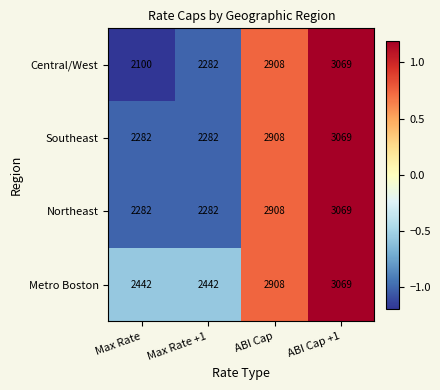

At which category is the sum across all series the highest?

ABI Cap +1